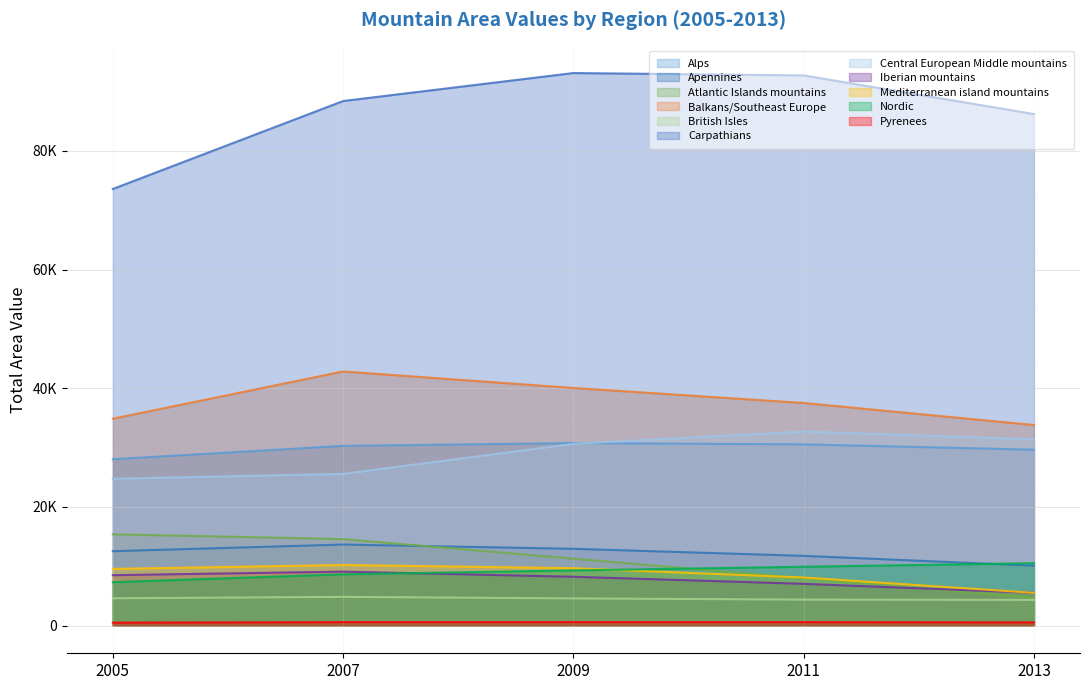

What are all the series names shown in the legend?

Alps, Apennines, Atlantic Islands mountains, Balkans/Southeast Europe, British Isles, Carpathians, Central European Middle mountains, Iberian mountains, Mediterranean island mountains, Nordic, Pyrenees